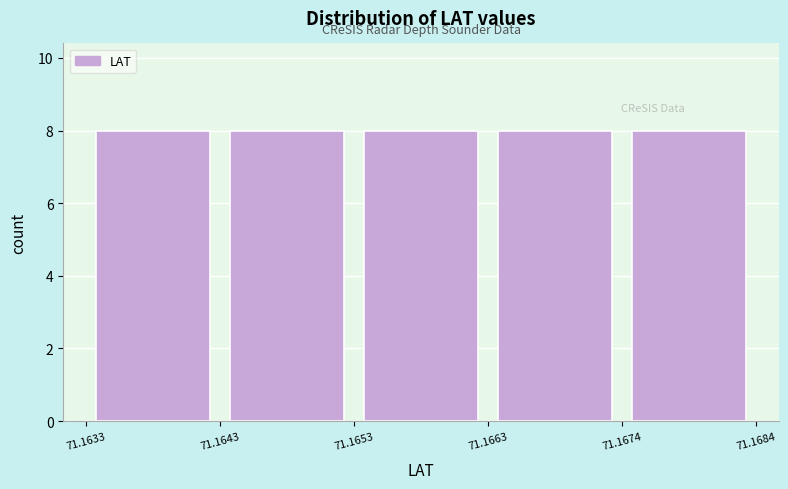

How tall is the bar that spans 71.1674 to 71.1684 on the x-axis? The values are not printed on the chart, so give them approximately, as read against the axis.

8